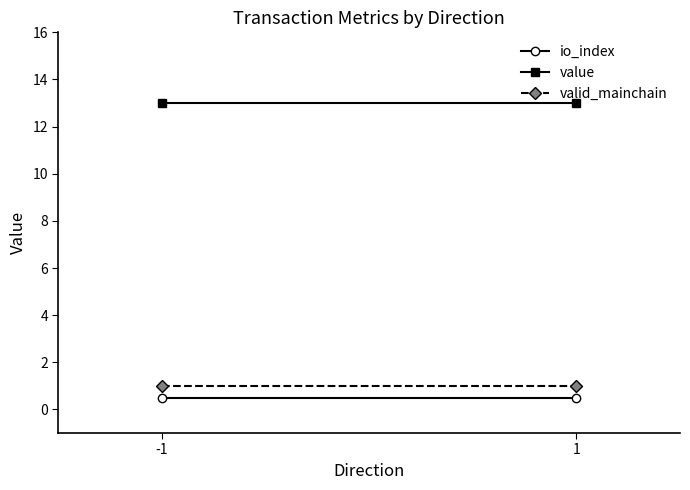

Is this an area chart (filled region under the line)?

No